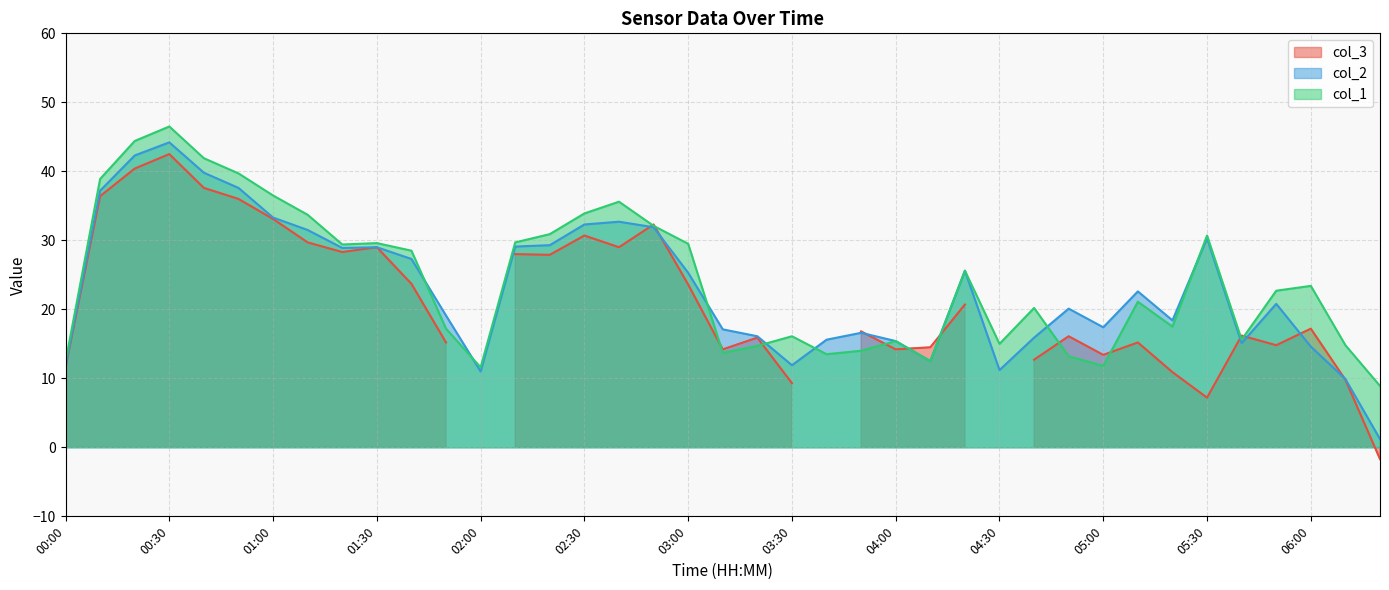

Is it true that col_1 equals 14.7 at 03:20?

True